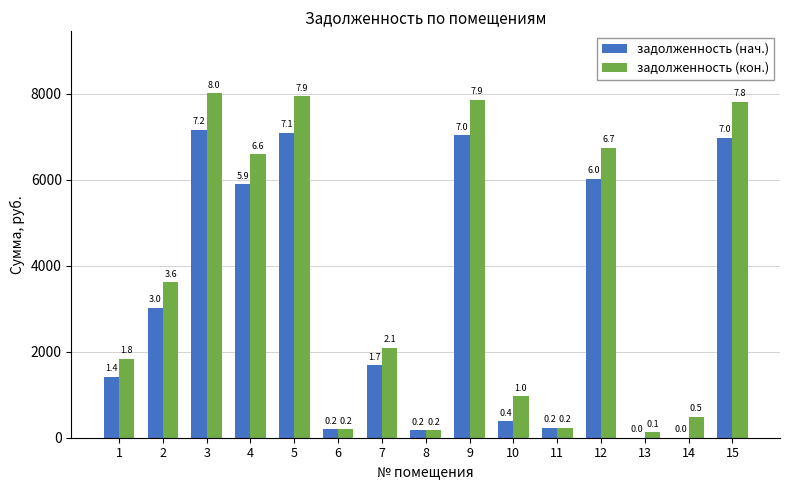

The value of задолженность (кон.) at 2 is 3612.8. True or false?

True